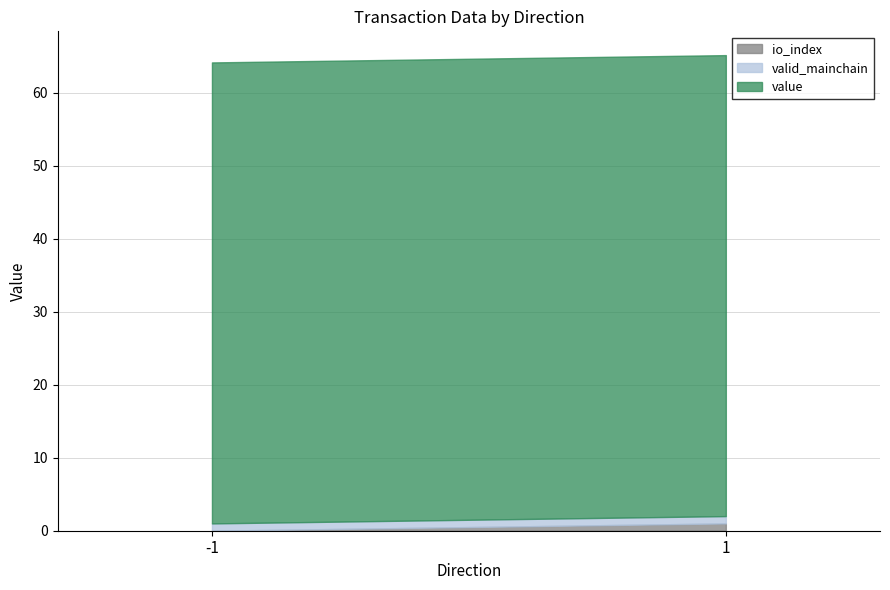

True or false: io_index and value cross at least once.

False